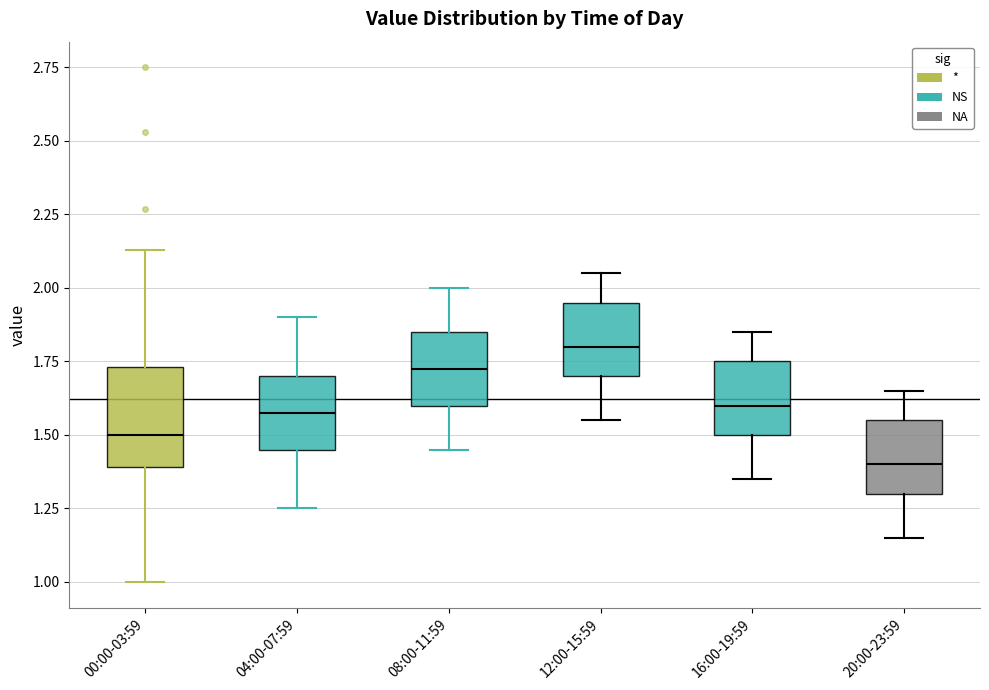

Comparing the boxes themselves (not the whiskers), which one is the tallest?

00:00-03:59